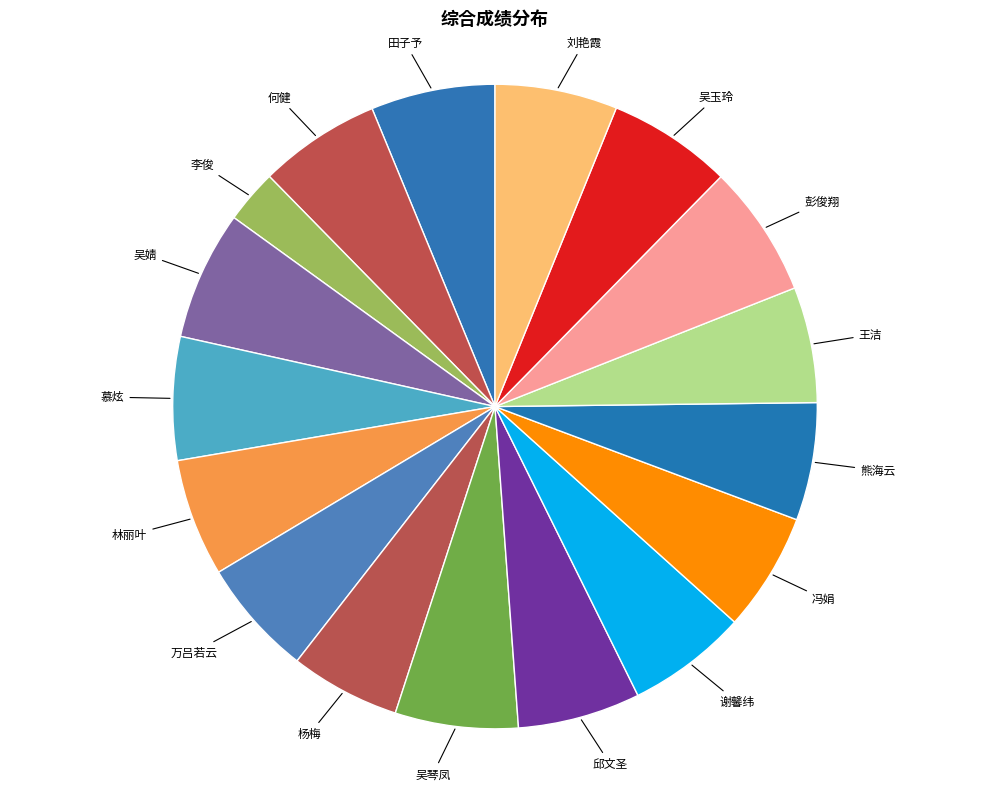

Count the number of slices in the pie.

17